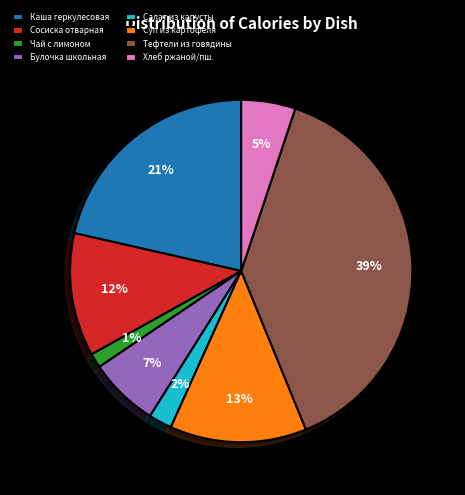

What is the change in value from Сосиска отварная to Чай с лимоном и сахаром?

-4.0